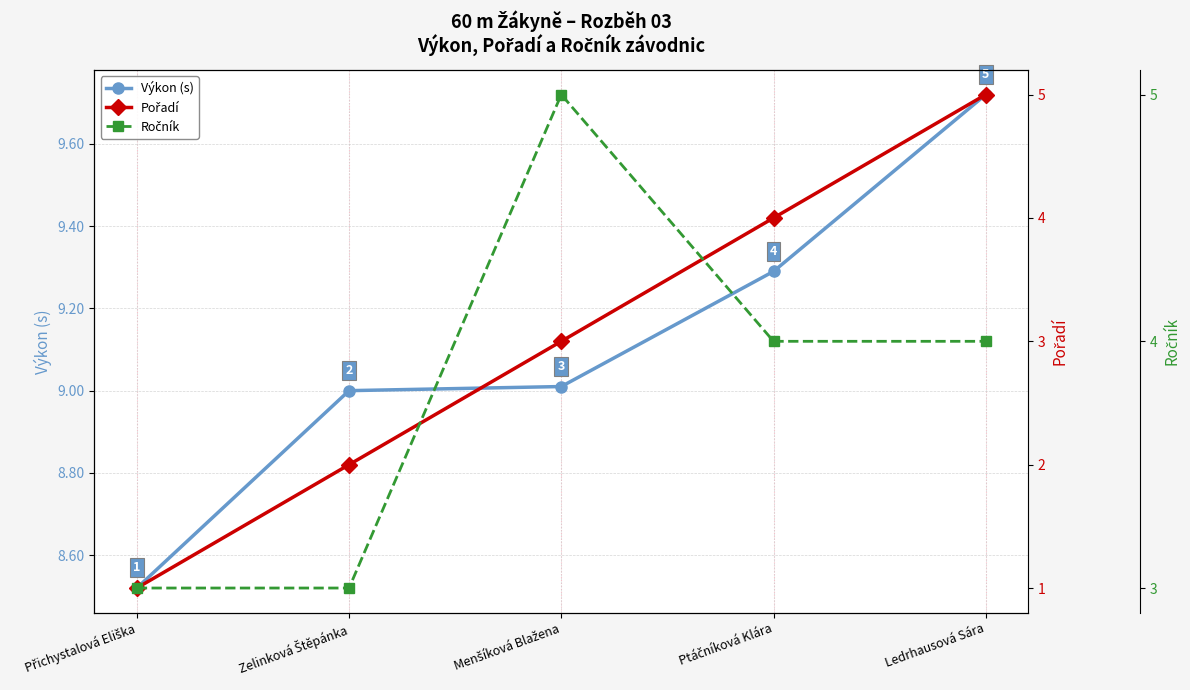

Between Menšíková Blažena and Ptáčníková Klára, which series saw the biggest shift?

Pořadí